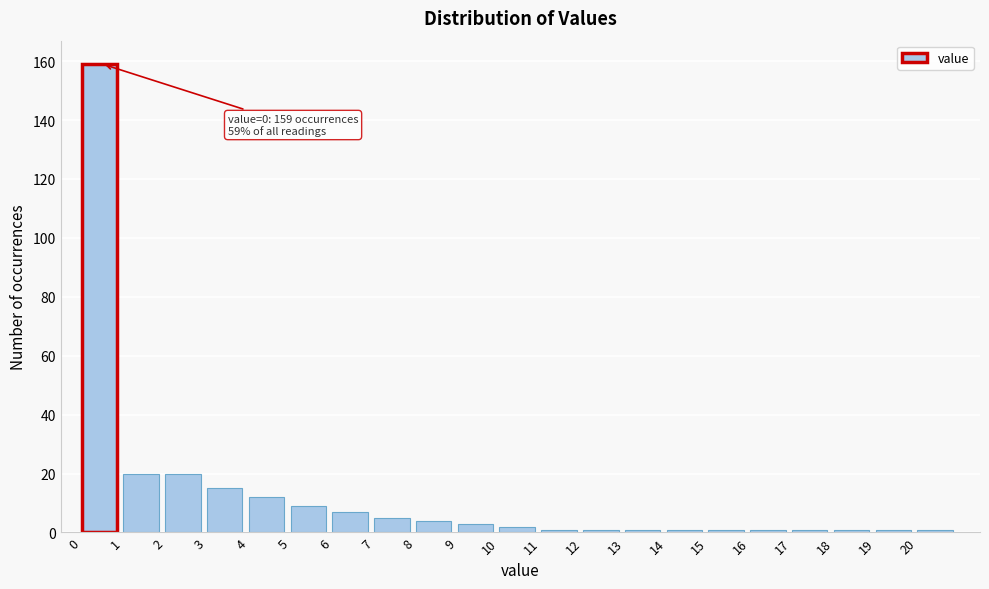

Over which range of the x-axis is the bar tallest?

0 to 1